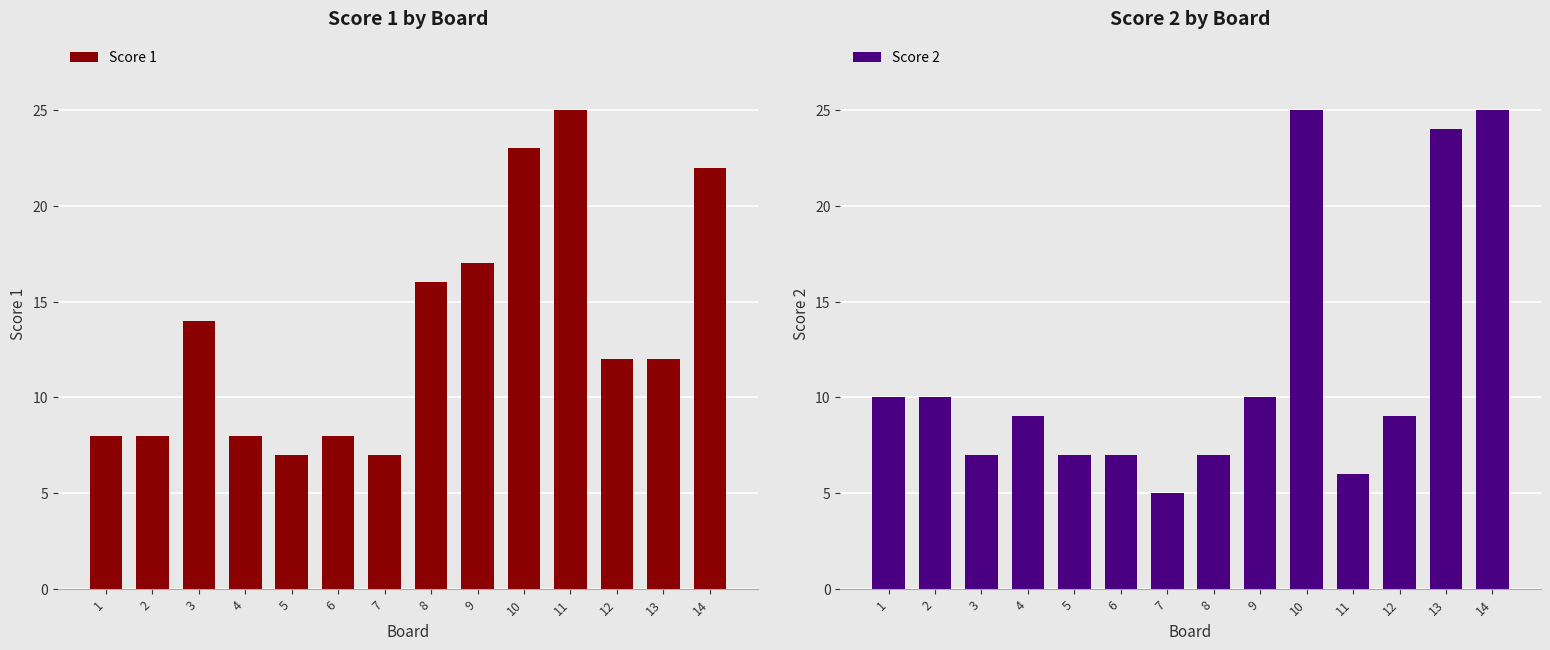

What is the difference between the second highest and minimum values in the Score 2 series?

20